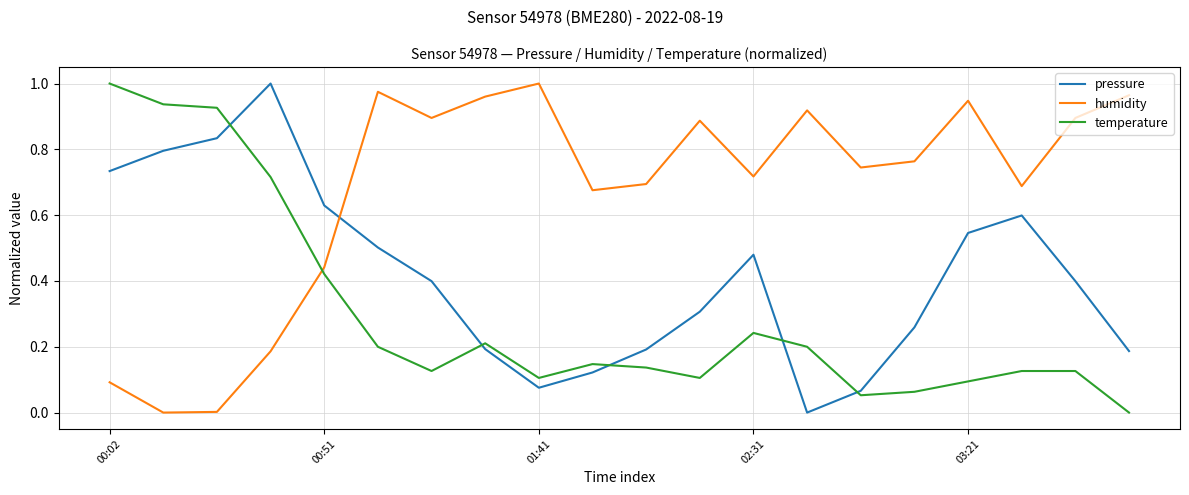

Which series ends up on top after the final intersection of humidity and pressure?

humidity